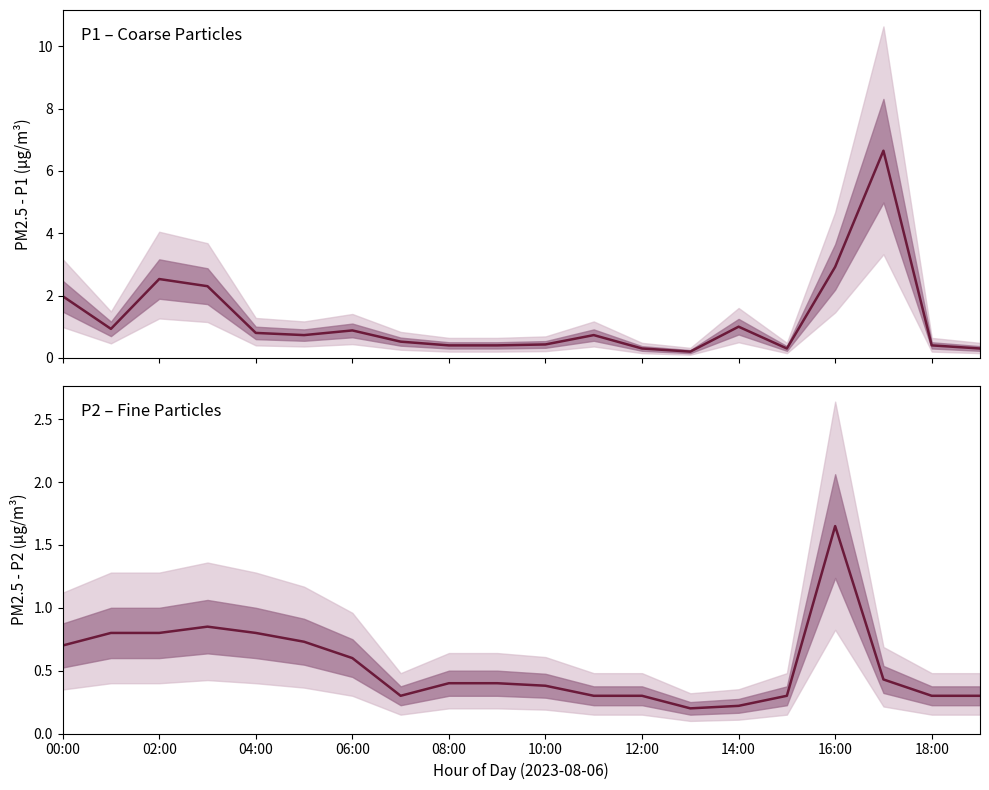

True or false: P1 and P2 intersect in this chart.

False